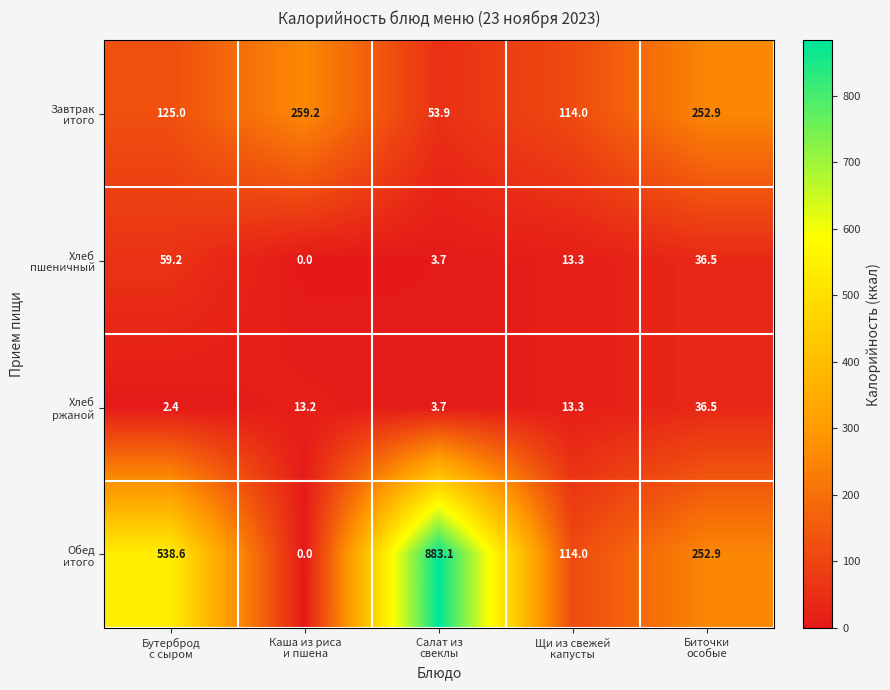

What is the maximum value shown in the chart?

883.1